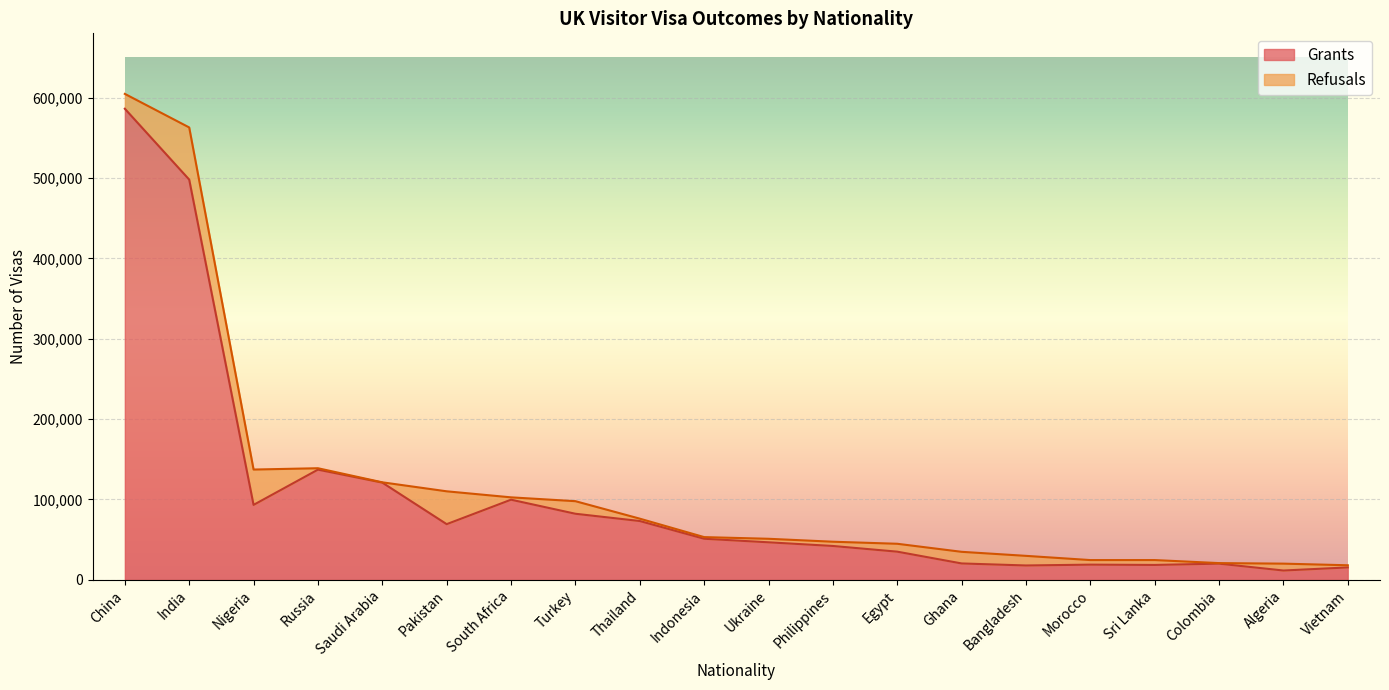

Is it true that Grants equals 48517 at Nigeria?

False